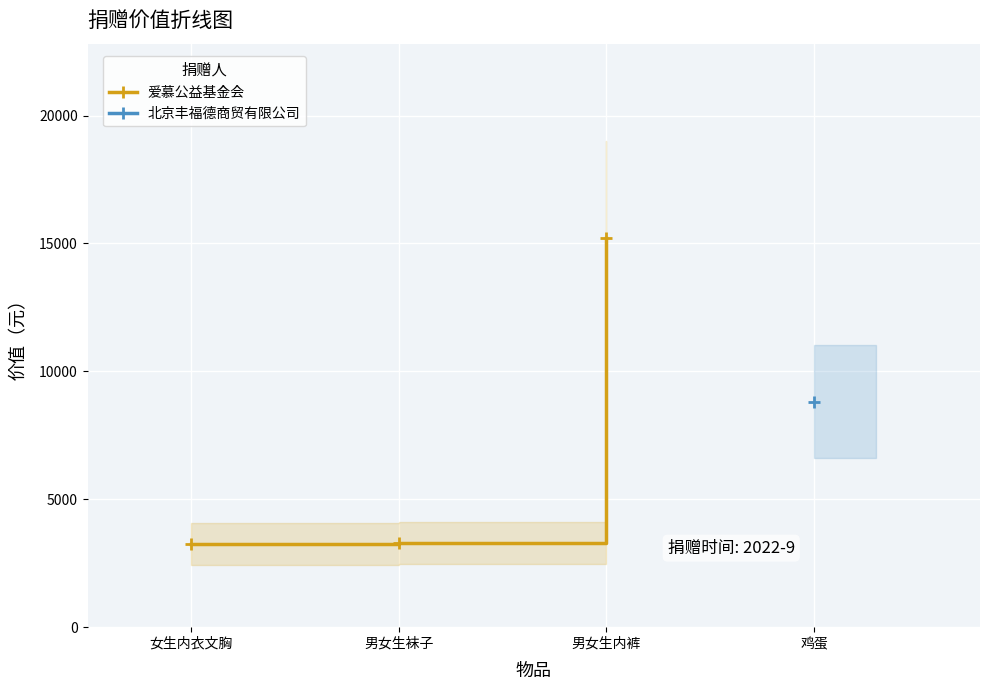

Between 女生内衣文胸 and 男女生袜子, which is larger?

男女生袜子